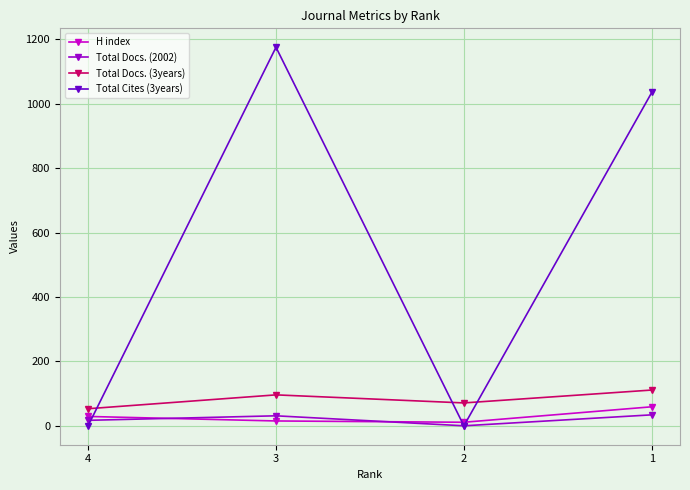

Which series ends up on top after the final intersection of Total Cites (3years) and Total Docs. (3years)?

Total Cites (3years)